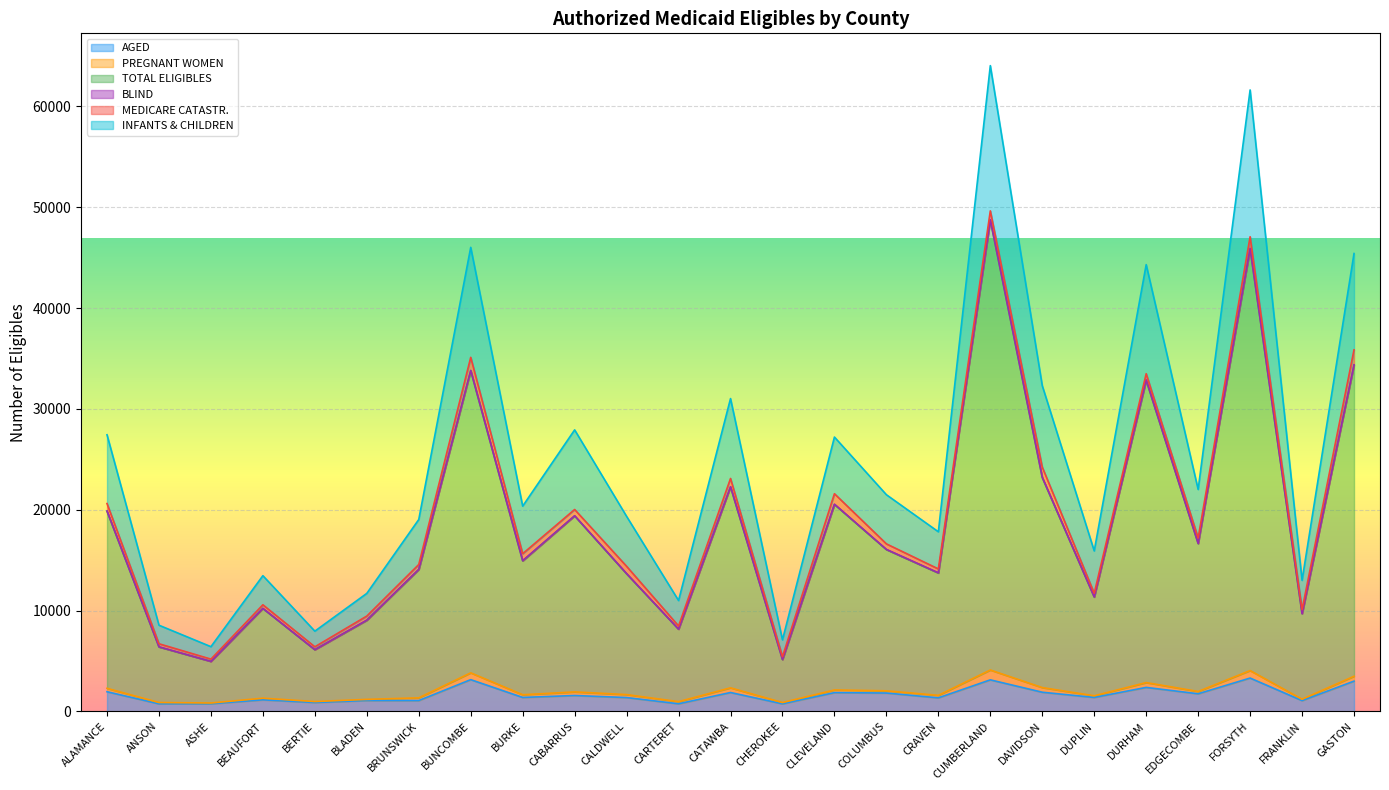

The AGED series shows 513 at BLADEN. True or false?

False